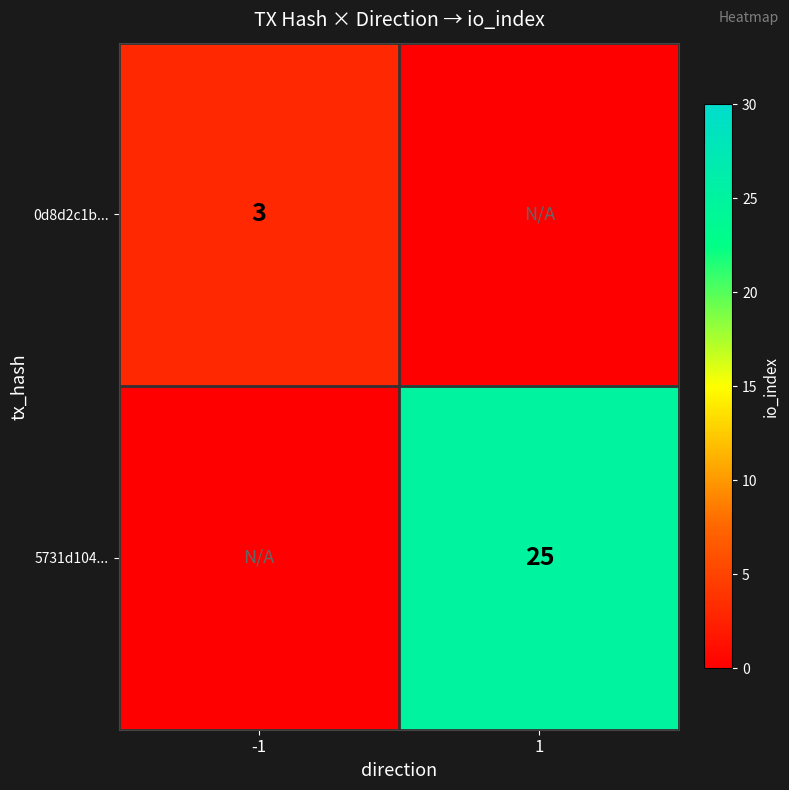

True or false: 5731d104... has a value of 42 at 1.

False